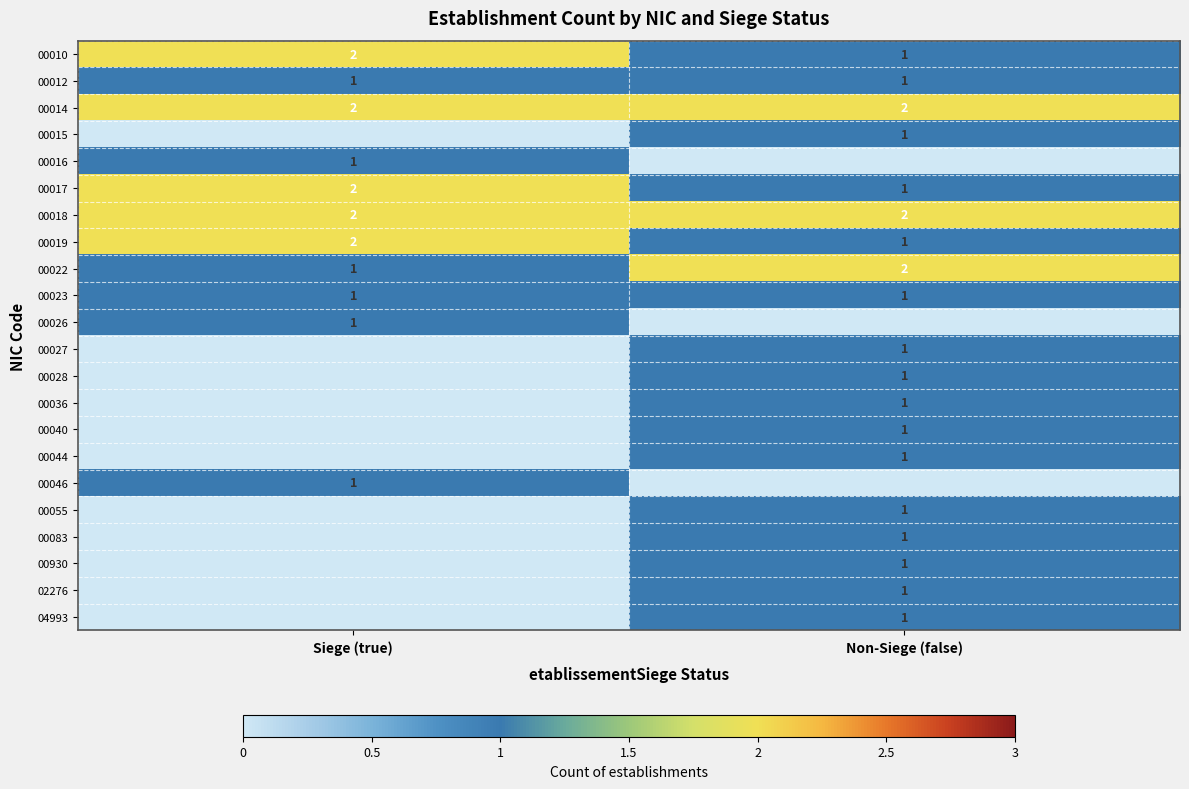

Which category has the highest value in the 00017 series?

Siege (true)